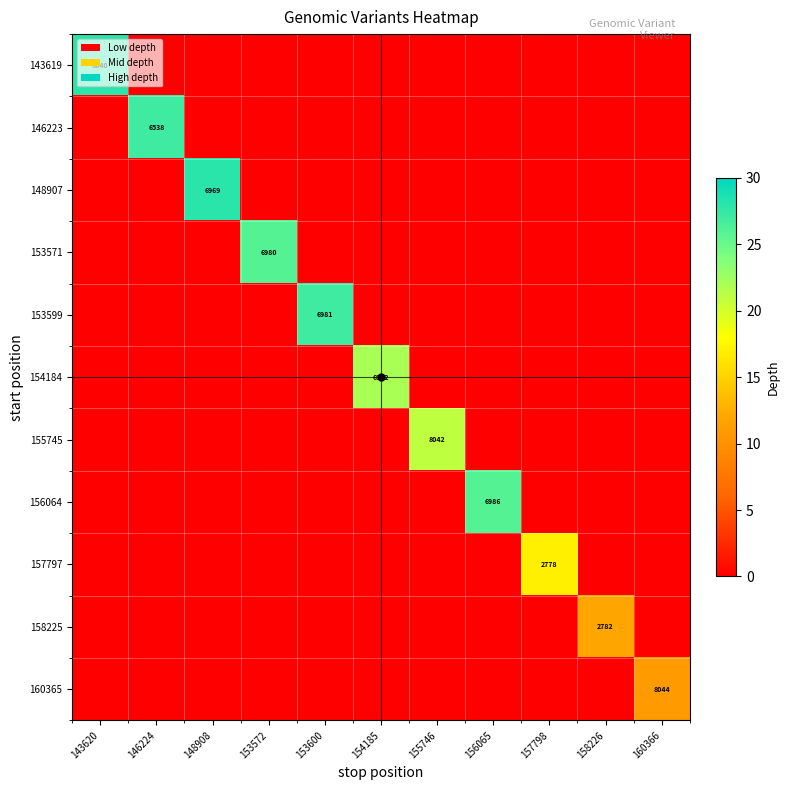

True or false: 160365 has a value of 8044 at 160366.

True